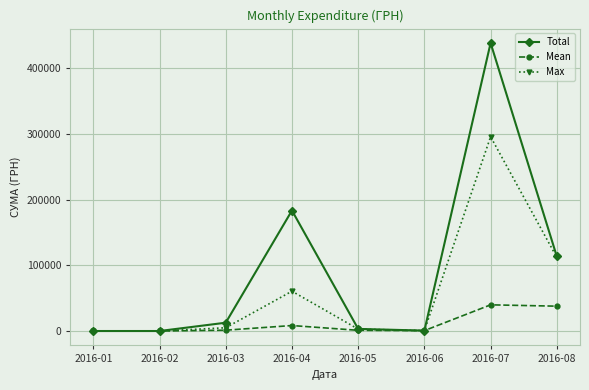

Is this an area chart (filled region under the line)?

No